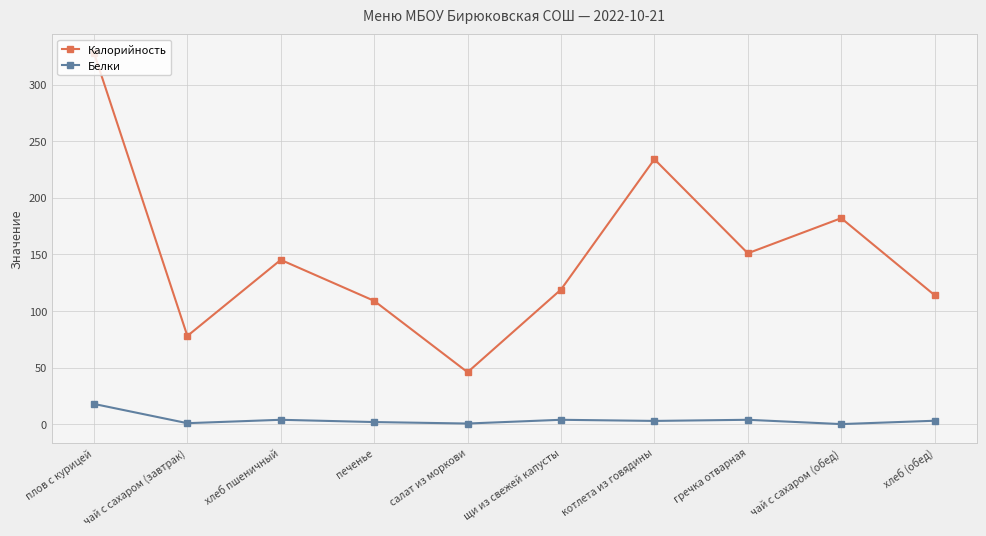

What is the sum of all Белки values?

40.1